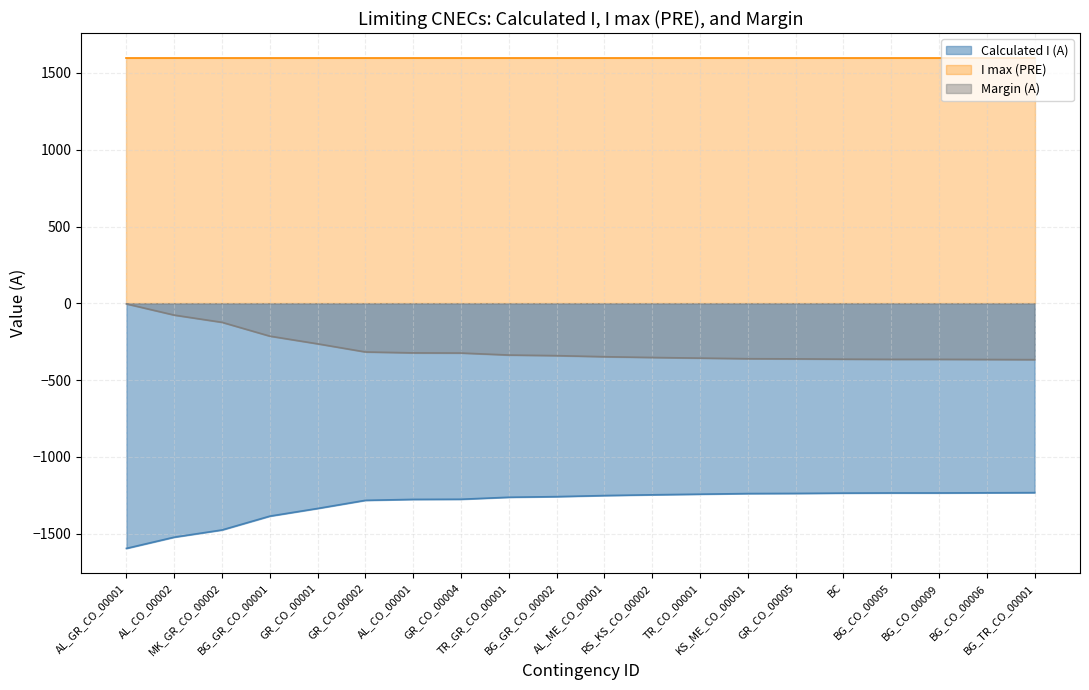

What is the label of the 8th point from the right?

TR_CO_00001